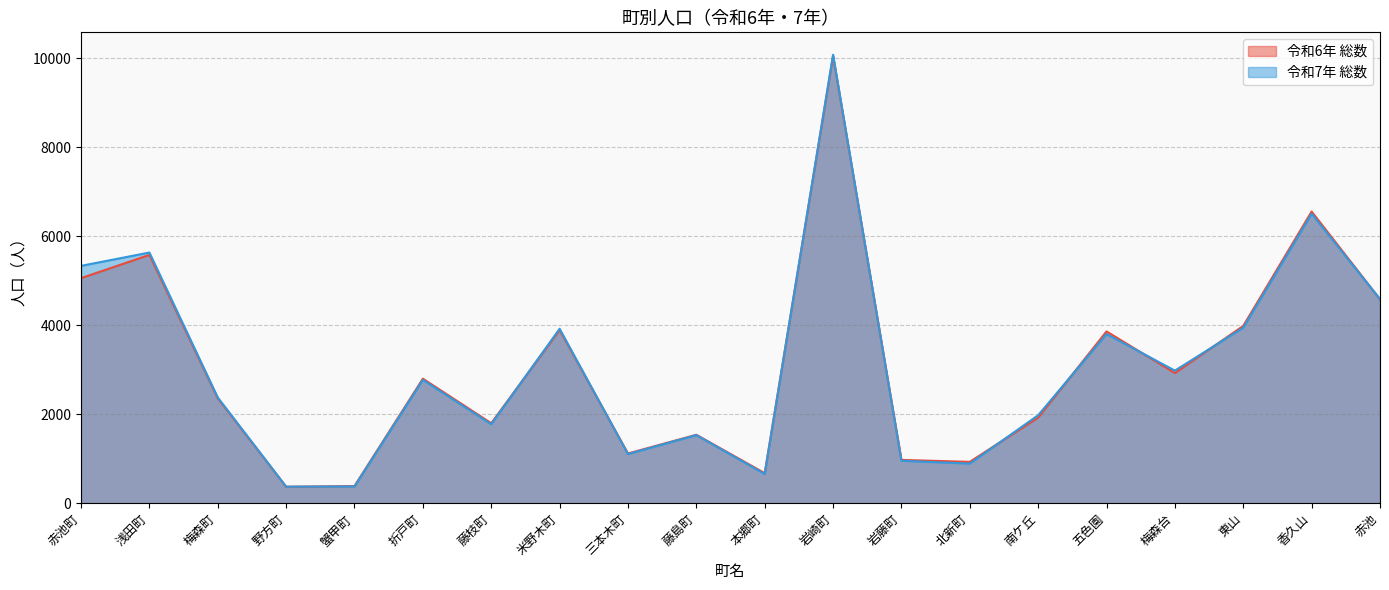

Where is the first local maximum for 令和7年 総数?

浅田町